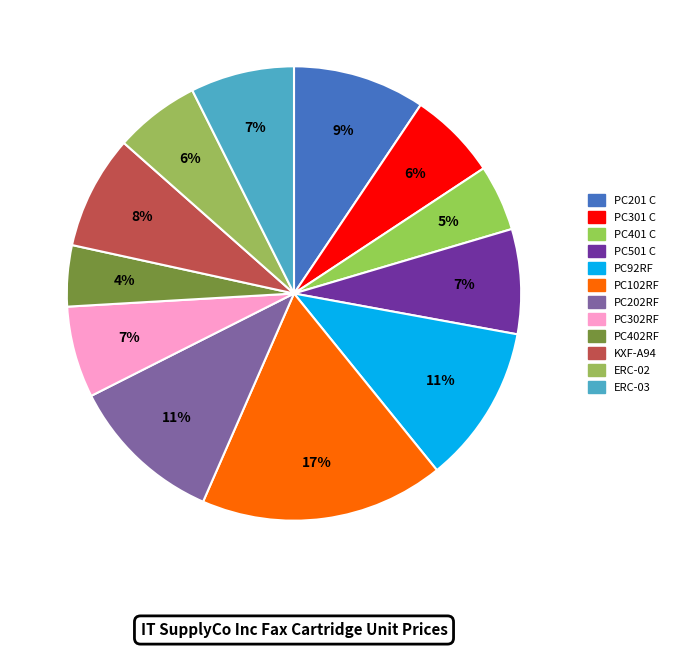

How many segments does this pie chart have?

12